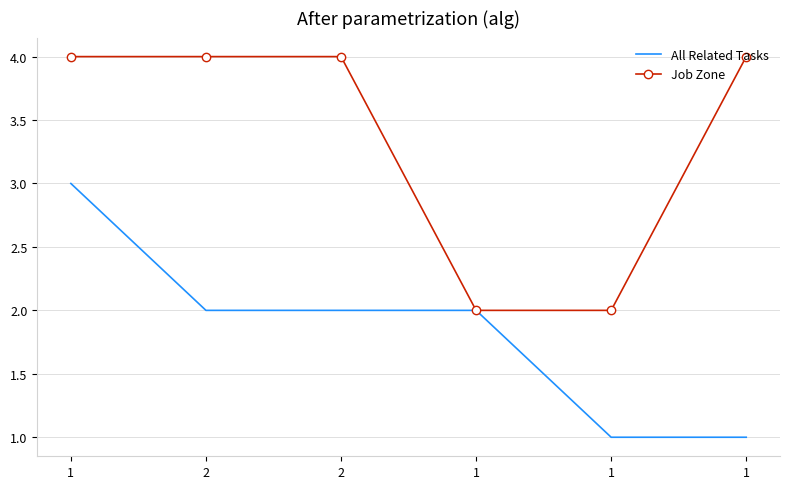

Which category has the highest value in the All Related Tasks series?

1